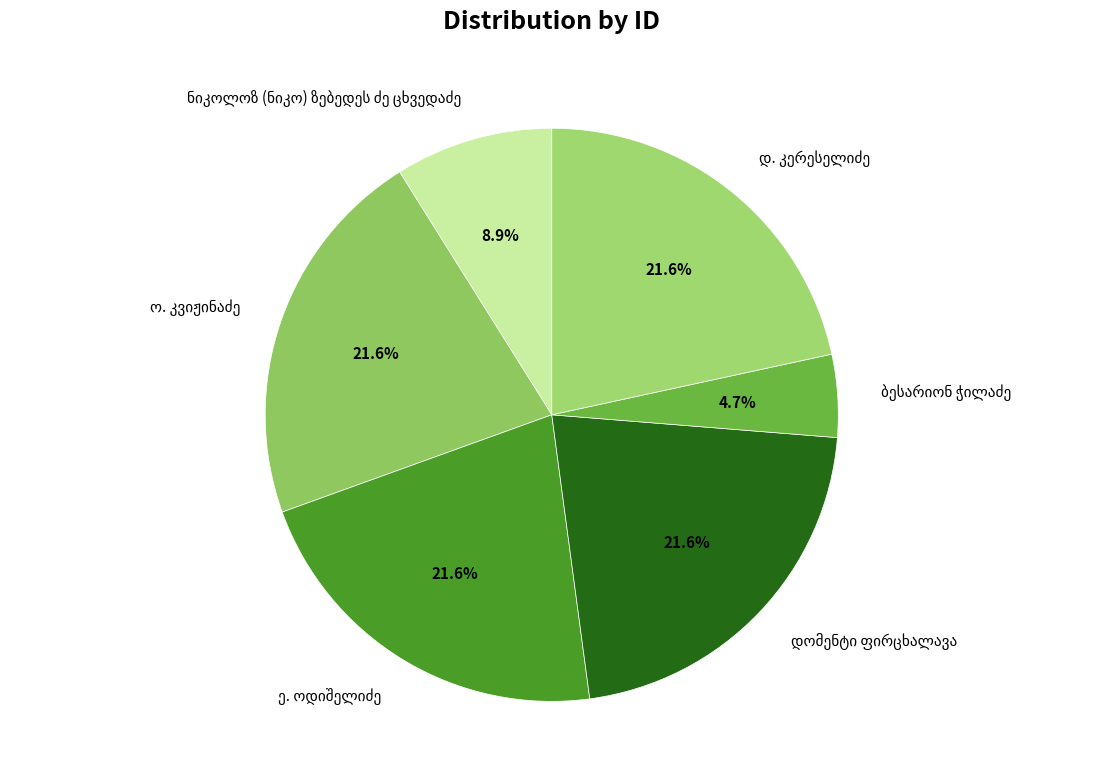

Is there any slice that represents more than half of the pie?

No